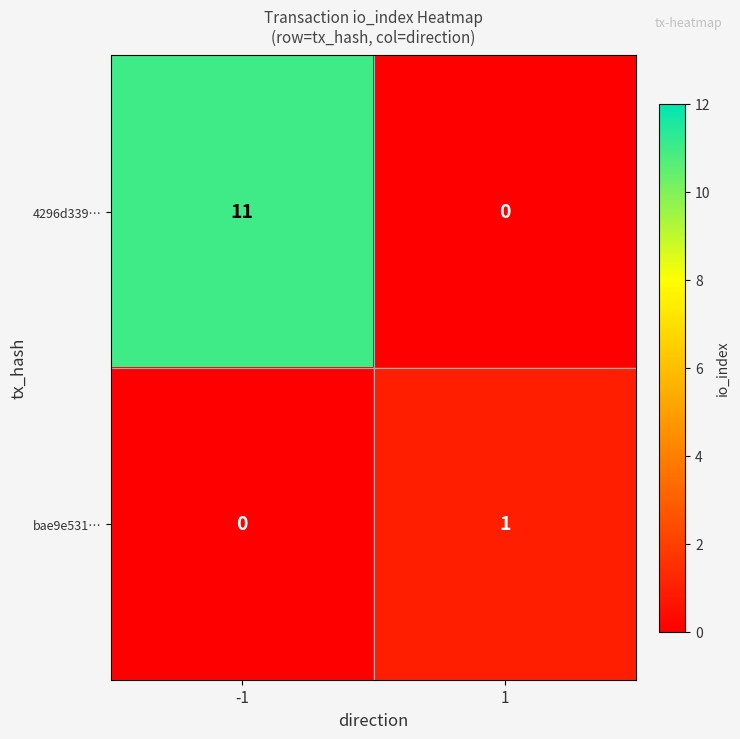

Reading left to right, extract all data points from this chart.

4296d339…: 11	0
bae9e531…: 0	1